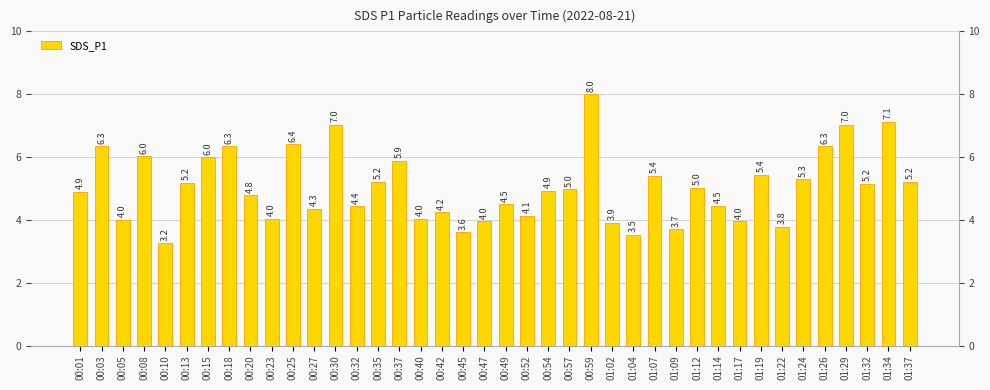

What is the change in value from 00:15 to 00:20?

-1.2